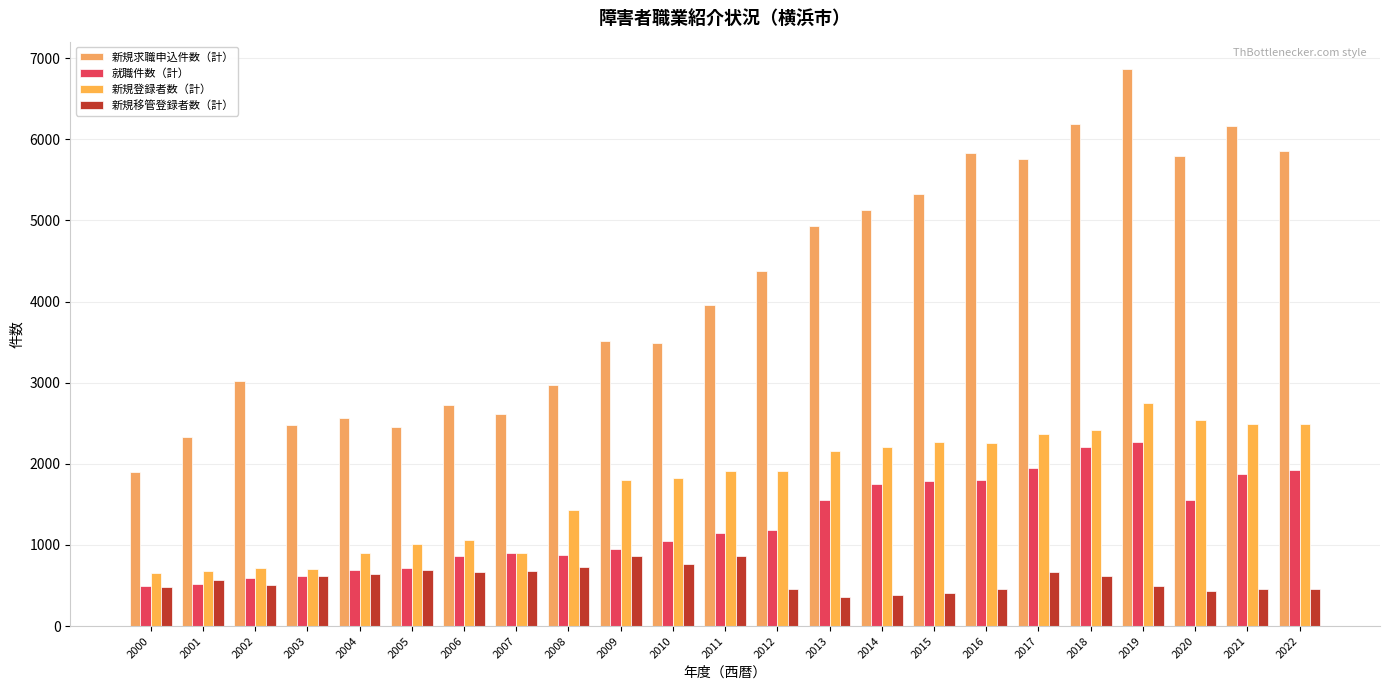

Rank the series at 2009 from lowest to highest value.

新規移管登録者数（計）, 就職件数（計）, 新規登録者数（計）, 新規求職申込件数（計）